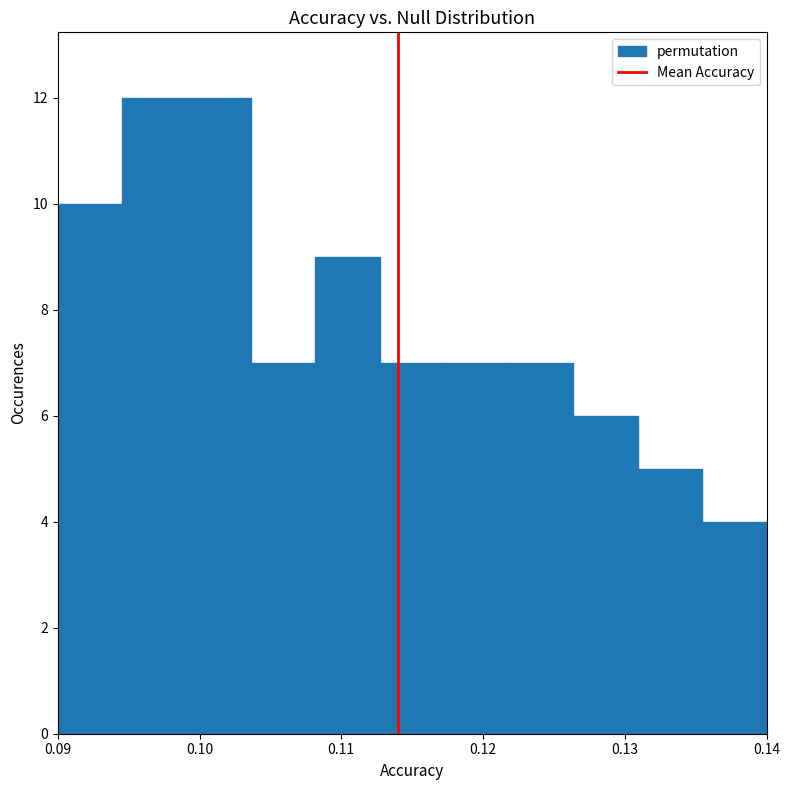

Reading left to right, list every bar in this chart as the range it spans on the x-axis followed by its height. Neither the bar edges nor the heights are printed on the chart, so give them approximately, as read against the axes.

0.090 to 0.095: 10
0.095 to 0.099: 12
0.099 to 0.104: 12
0.104 to 0.108: 7
0.108 to 0.113: 9
0.113 to 0.117: 7
0.117 to 0.122: 7
0.122 to 0.126: 7
0.126 to 0.131: 6
0.131 to 0.135: 5
0.135 to 0.140: 4